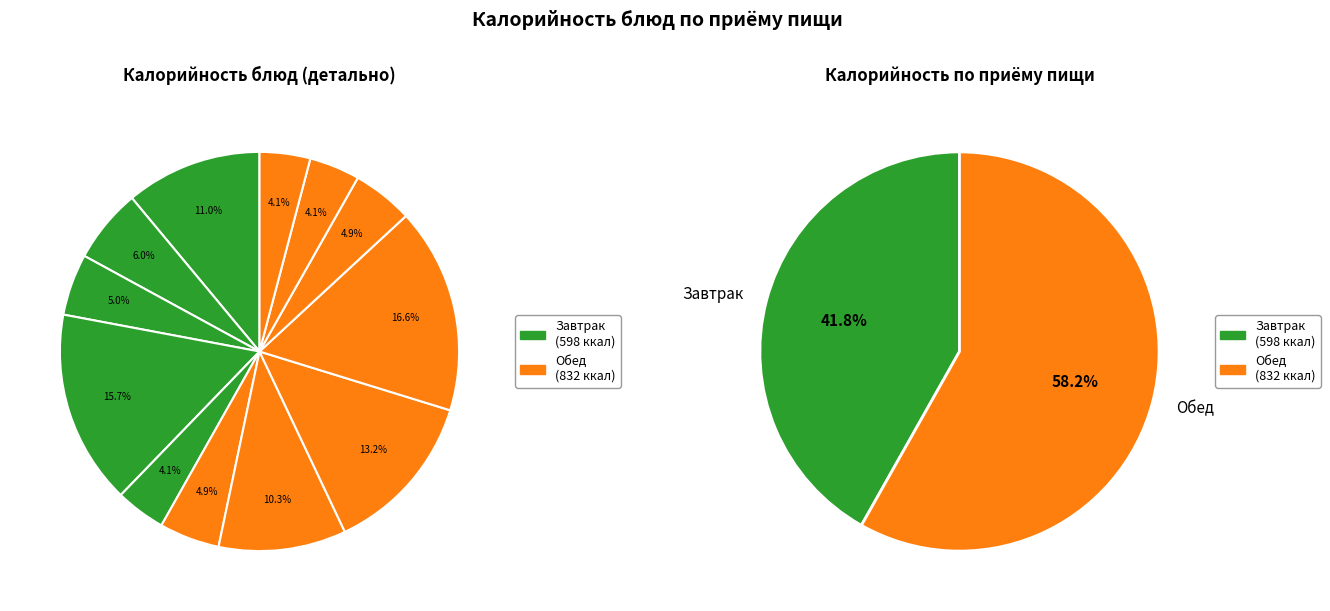

Rank the categories by value from highest to lowest.

Макароны отварные, Булочка Российская, Котлеты рубл из кур запеченые в соусе, Каша полезная, Суп картоф с бобовыми, Чай с молоком, Батон пшеничный, Напиток клюквенный, Винегрет овощной, Хлеб ржаной, Хлеб пшеничный, Йогурт